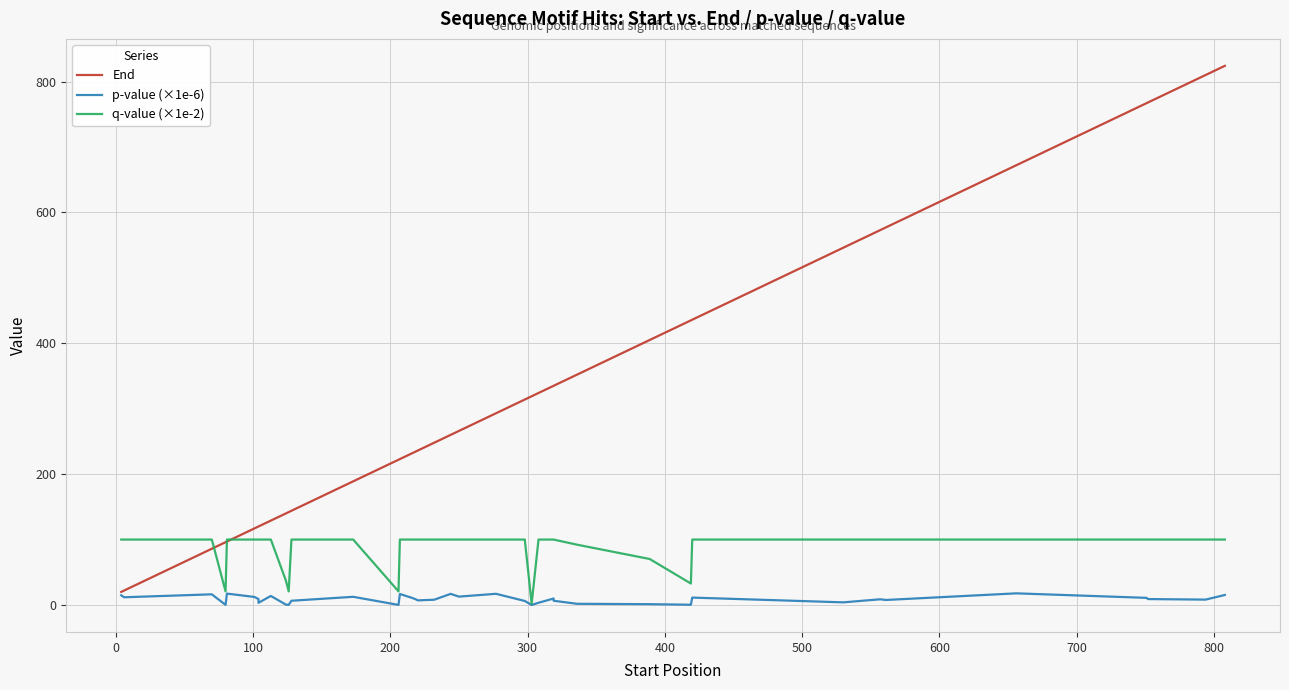

What is the highest value of the q-value (×1e-2) series?

100.0